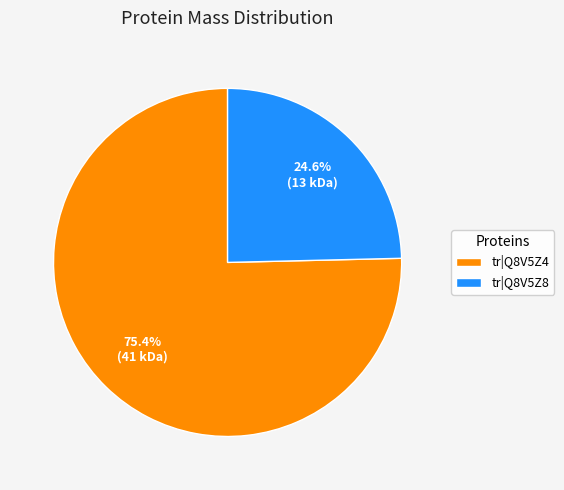

How many segments does this pie chart have?

2